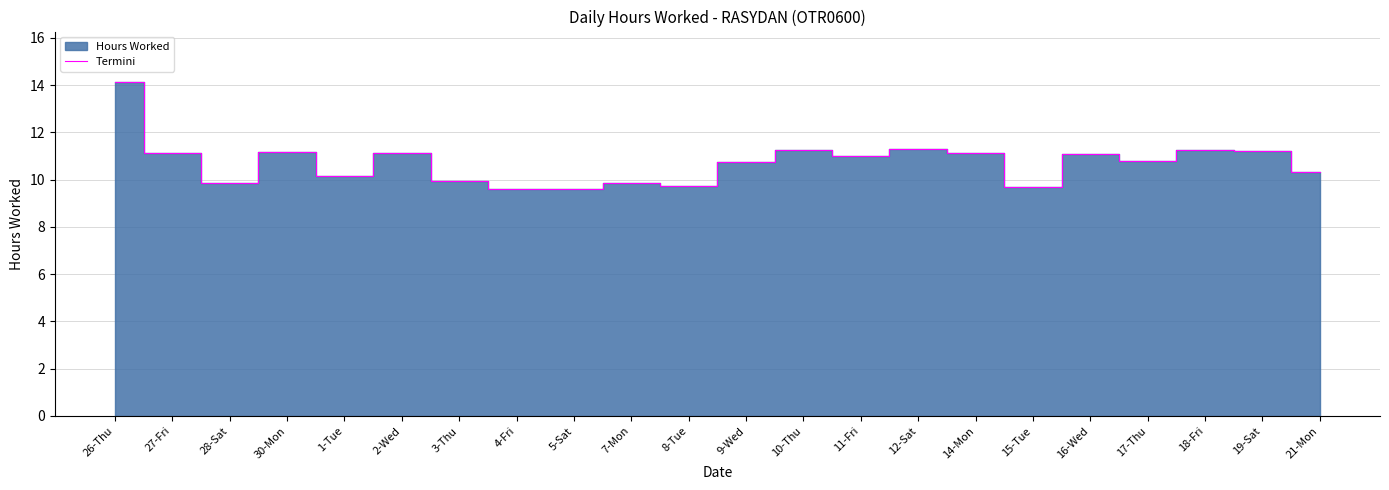

How many data points are less than 10?

7